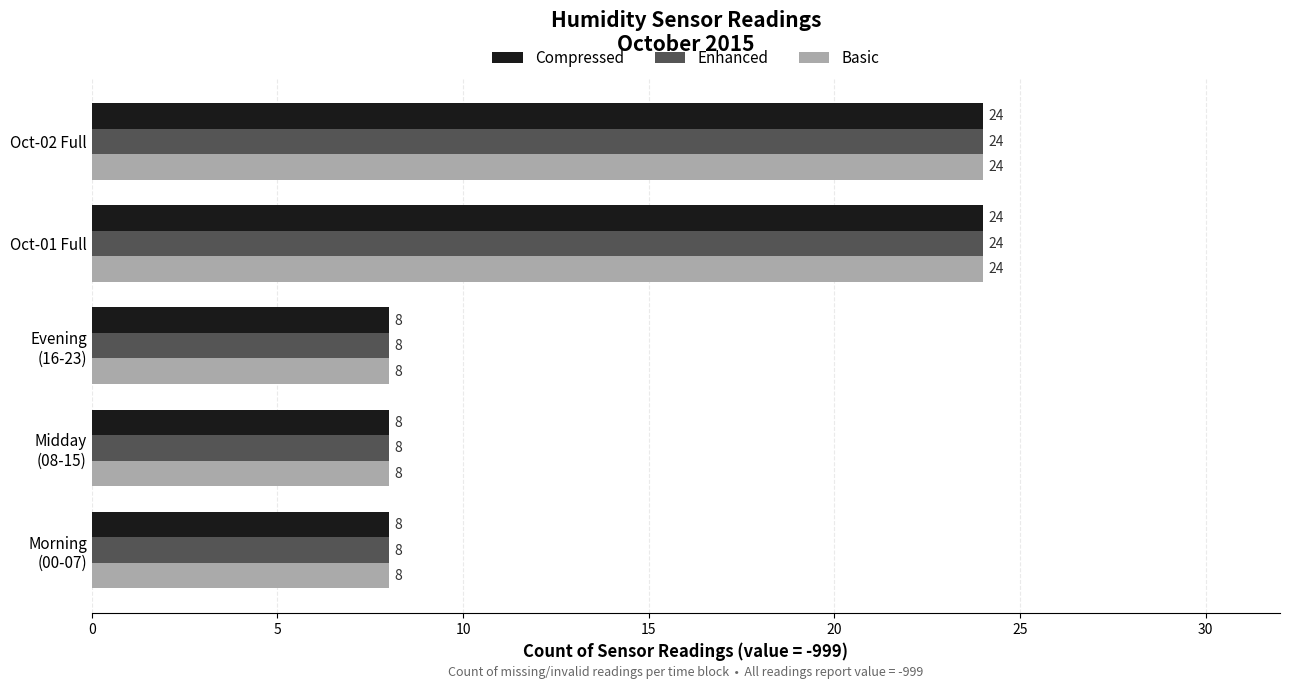

What is the greatest value displayed?

24